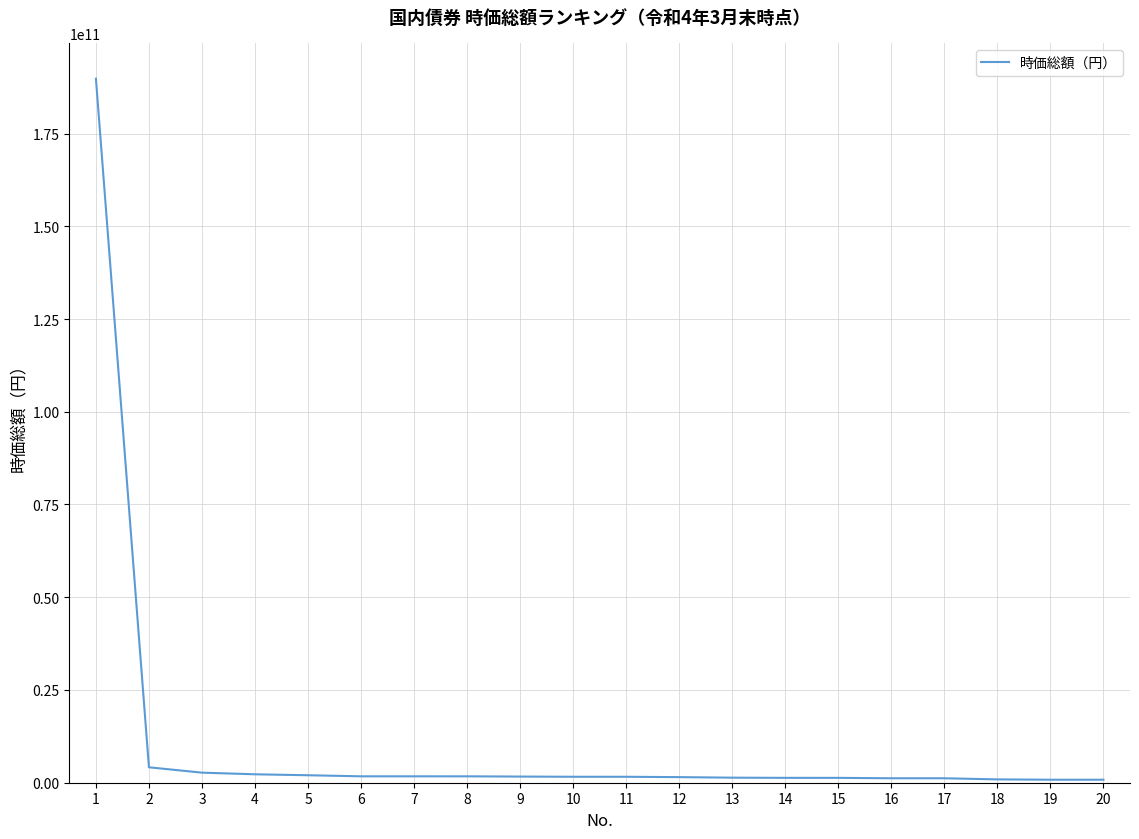

Is it true that the value at 14 is 1313310188.9?

True